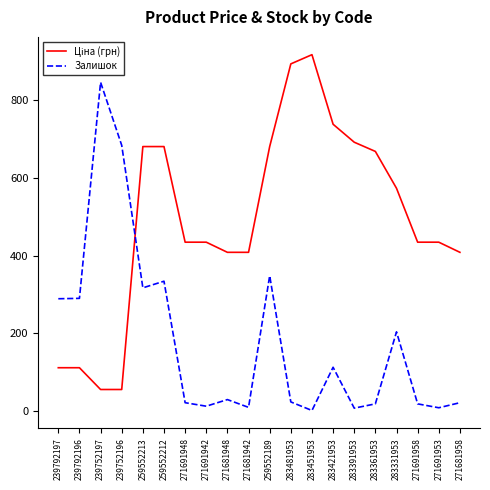

The value of Залишок at 271681948 is 30.0. True or false?

True